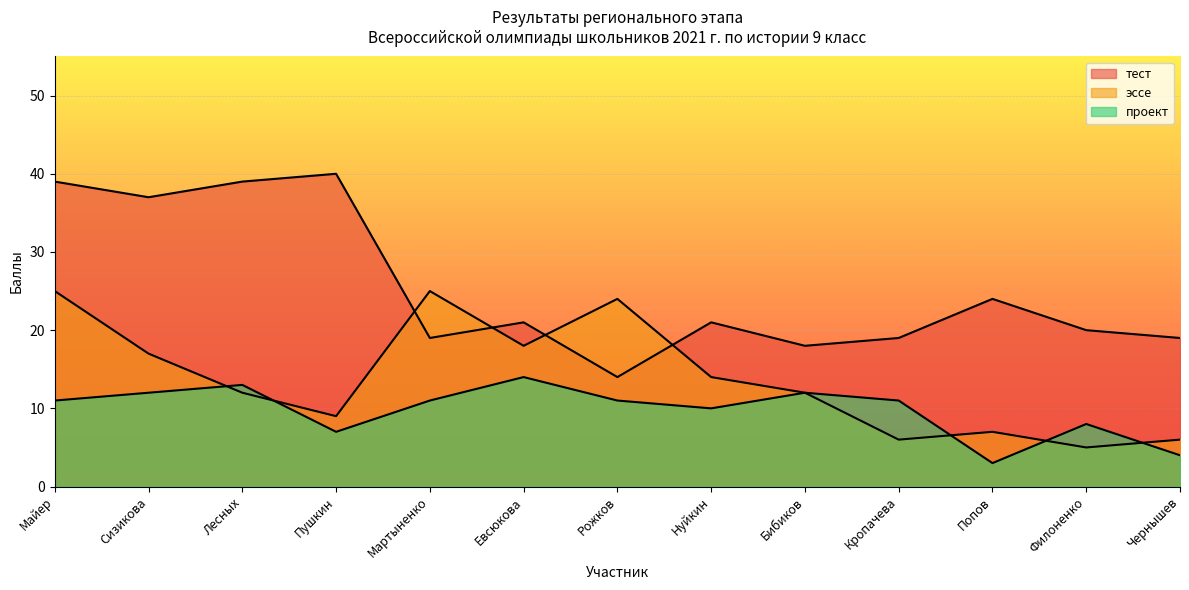

Which category has the highest value across all series?

Пушкин